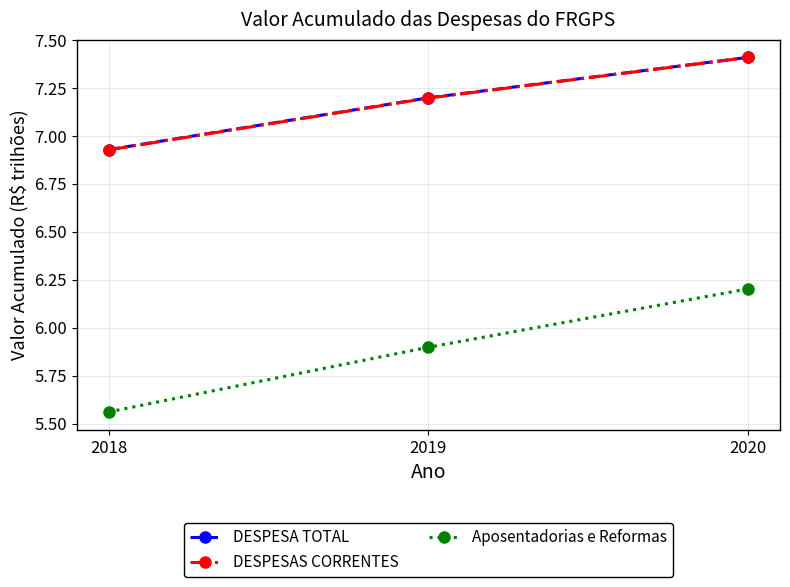

Is it true that Aposentadorias e Reformas equals 8.8 at 2019?

False